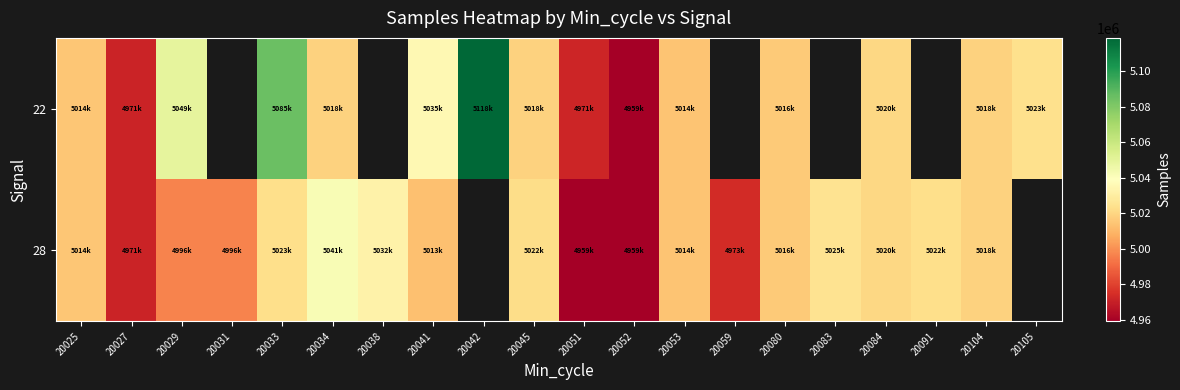

What is the difference between the maximum and minimum values in the 22 series?

159668.0